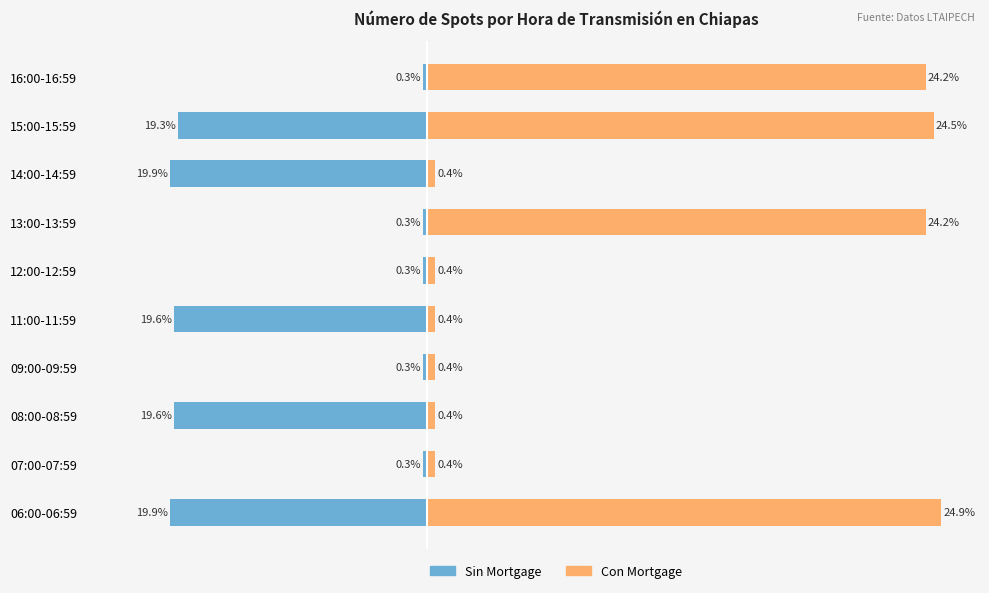

At which category is the sum across all series the highest?

13:00-13:59